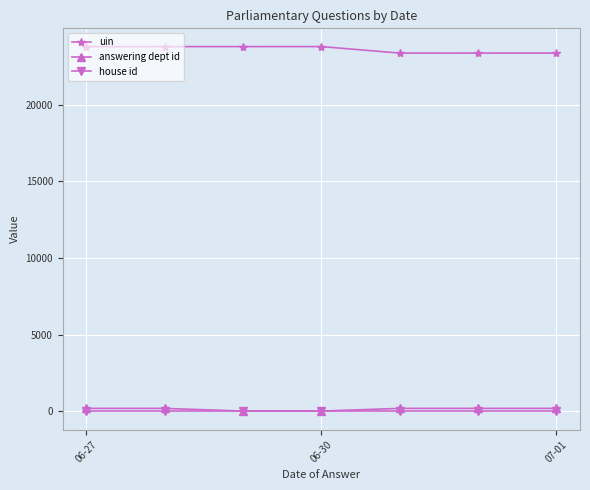

What is the highest value of the uin series?

23780